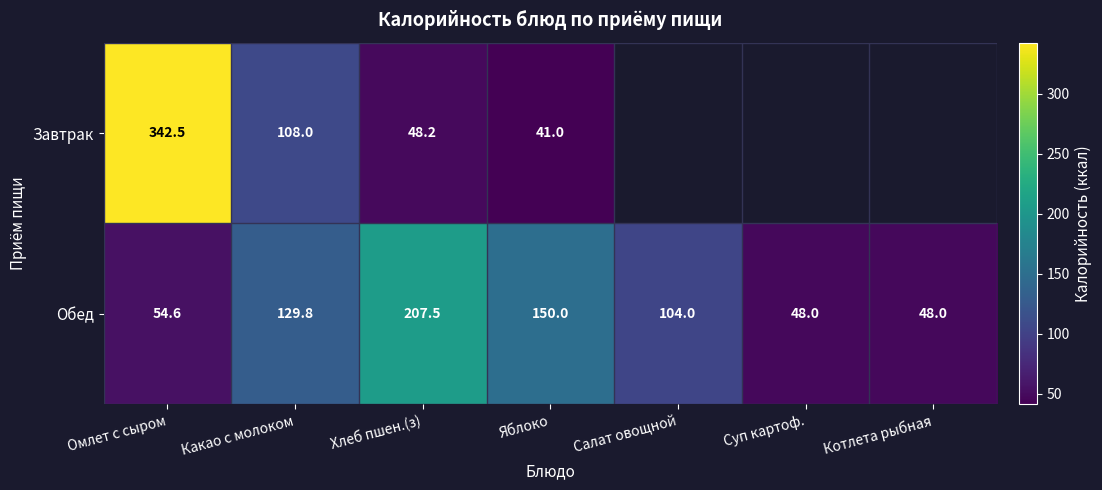

At how many categories does at least one series exceed 220?

1